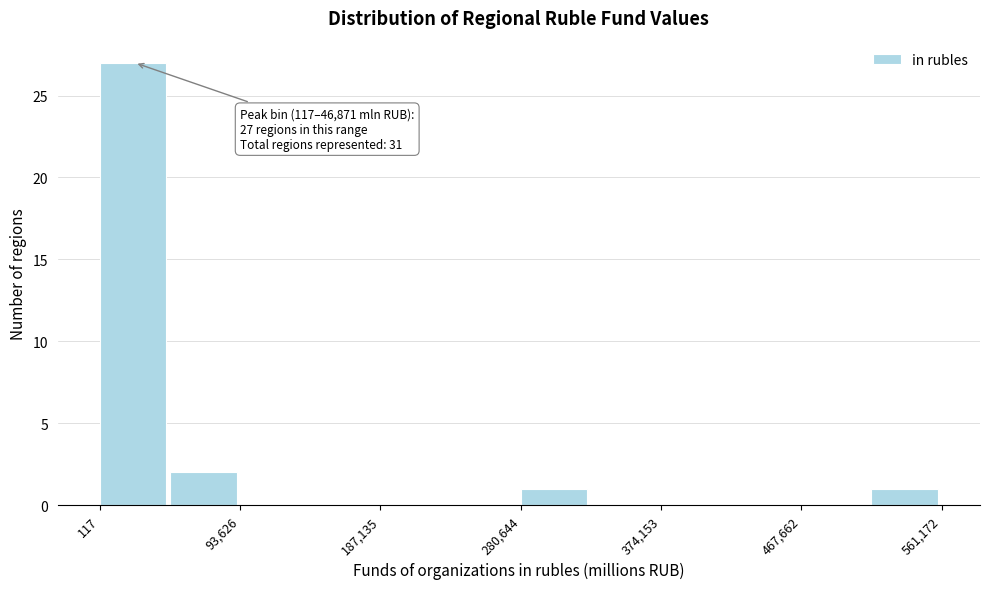

Which range on the x-axis has the tallest bar?

0 to 50000